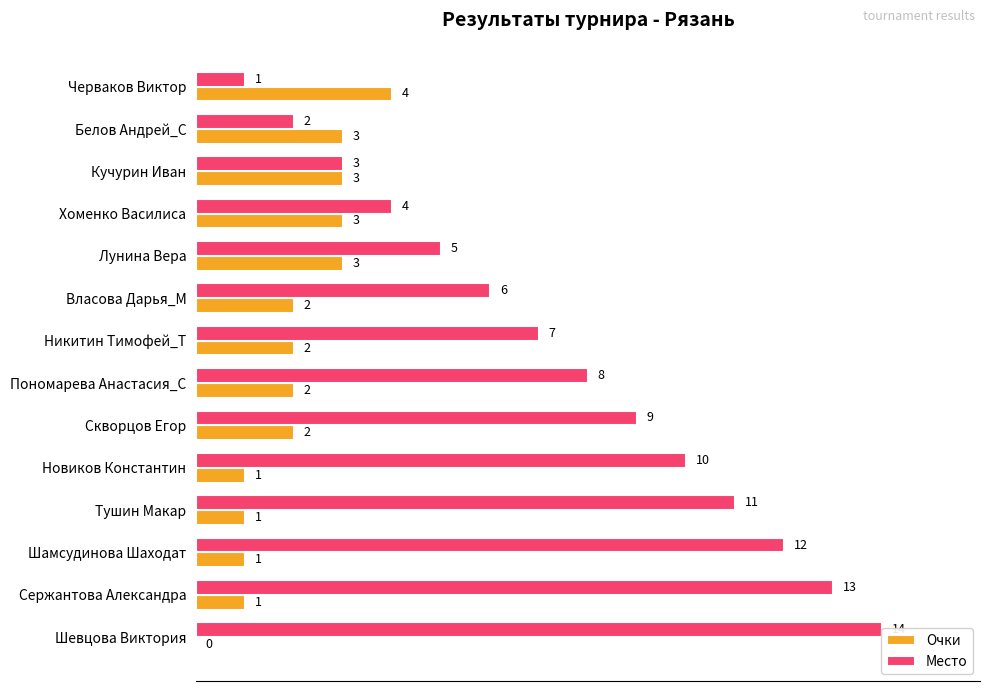

The value of Очки at Сержантова Александра is 1. True or false?

False